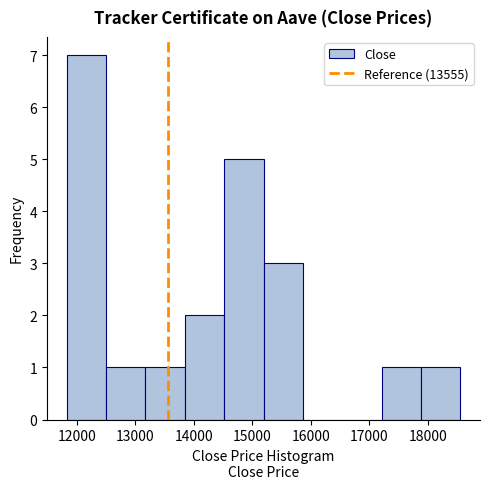

Reading left to right, transcribe this chart: for each bar, give the range it covers on the x-axis and its height. Neither the bar edges nor the heights are printed on the chart, so give them approximately, as read against the axes.

11800 to 12500: 7
12500 to 13200: 1
13200 to 13800: 1
13800 to 14500: 2
14500 to 15200: 5
15200 to 15900: 3
15900 to 16500: 0
16500 to 17200: 0
17200 to 17900: 1
17900 to 18600: 1